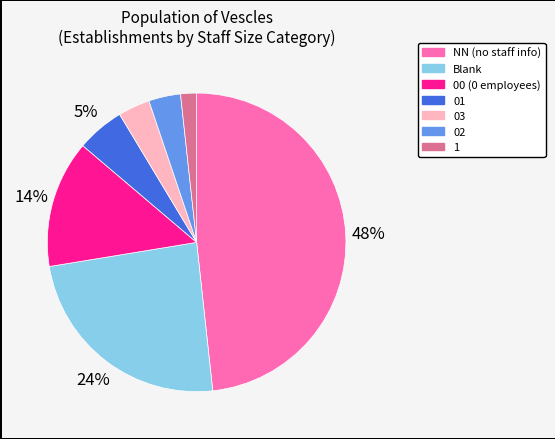

What percentage is the 1 slice, to the nearest percent?

2%